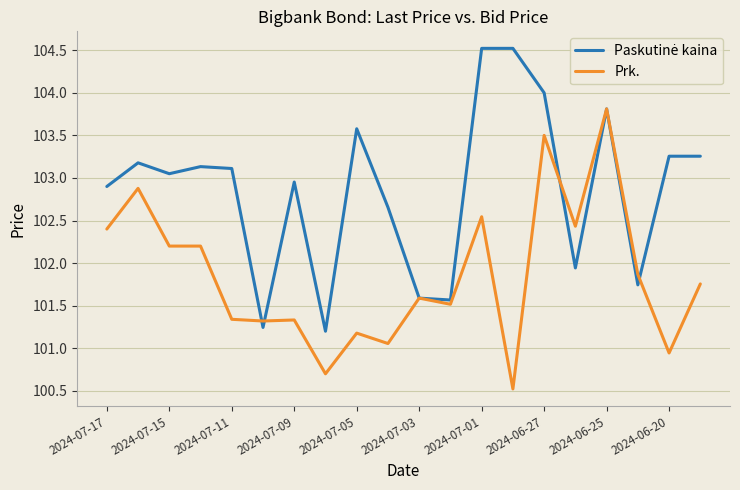

What is the maximum value for Prk.?

103.8